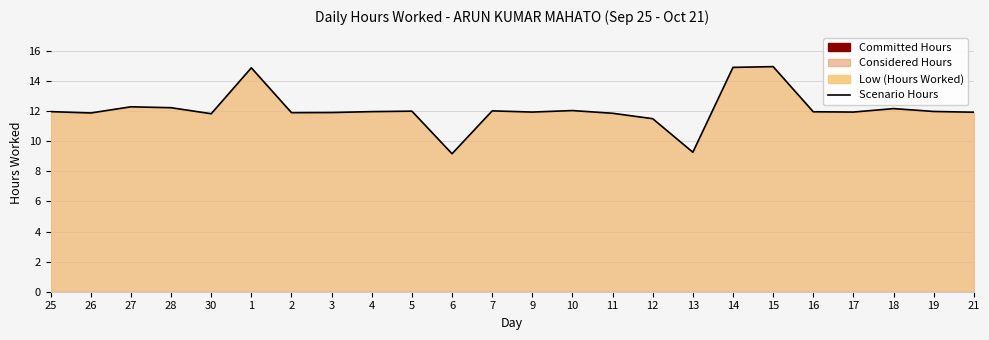

What is the difference between the maximum and minimum values?

5.8